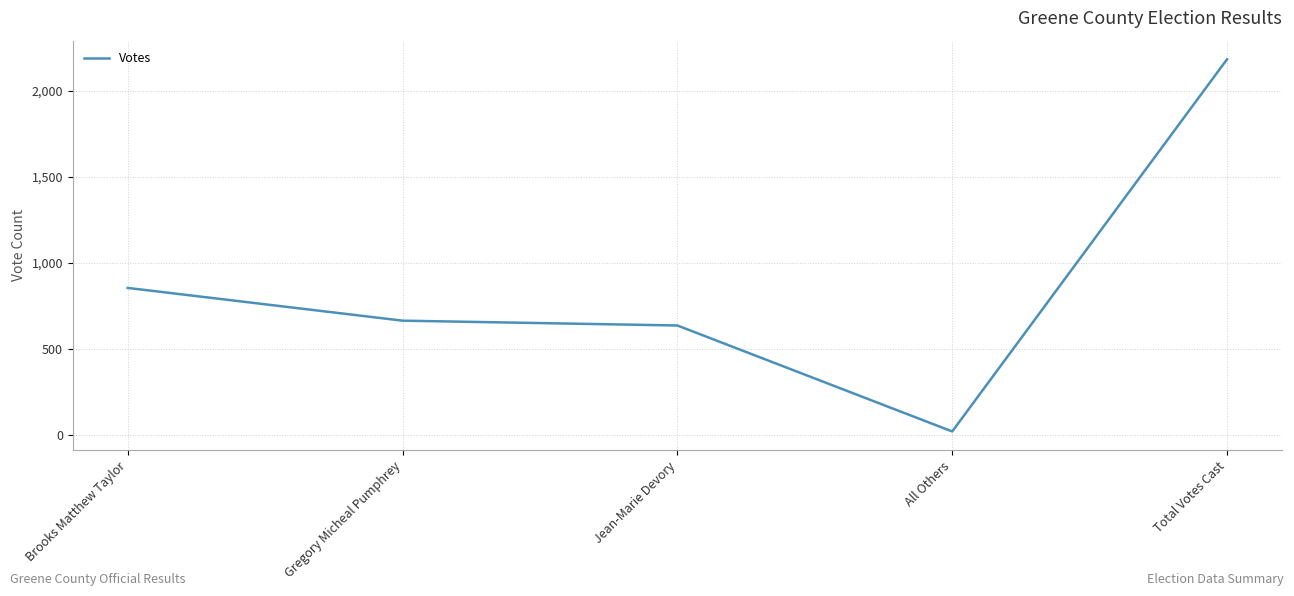

Rank the categories by value from lowest to highest.

All Others, Jean-Marie Devory, Gregory Micheal Pumphrey, Brooks Matthew Taylor, Total Votes Cast